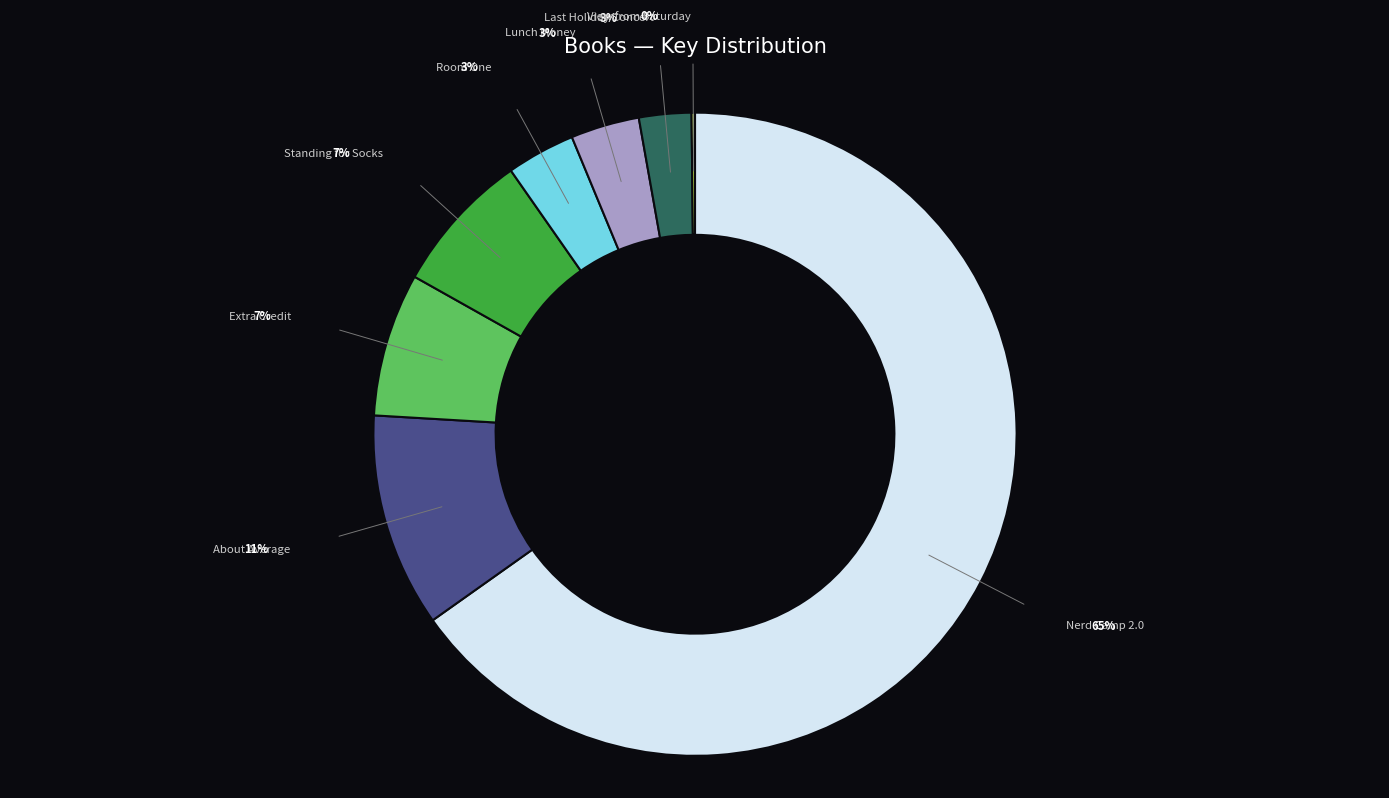

To the nearest percent, what is the difference between the largest and smallest slice percentages?

65%